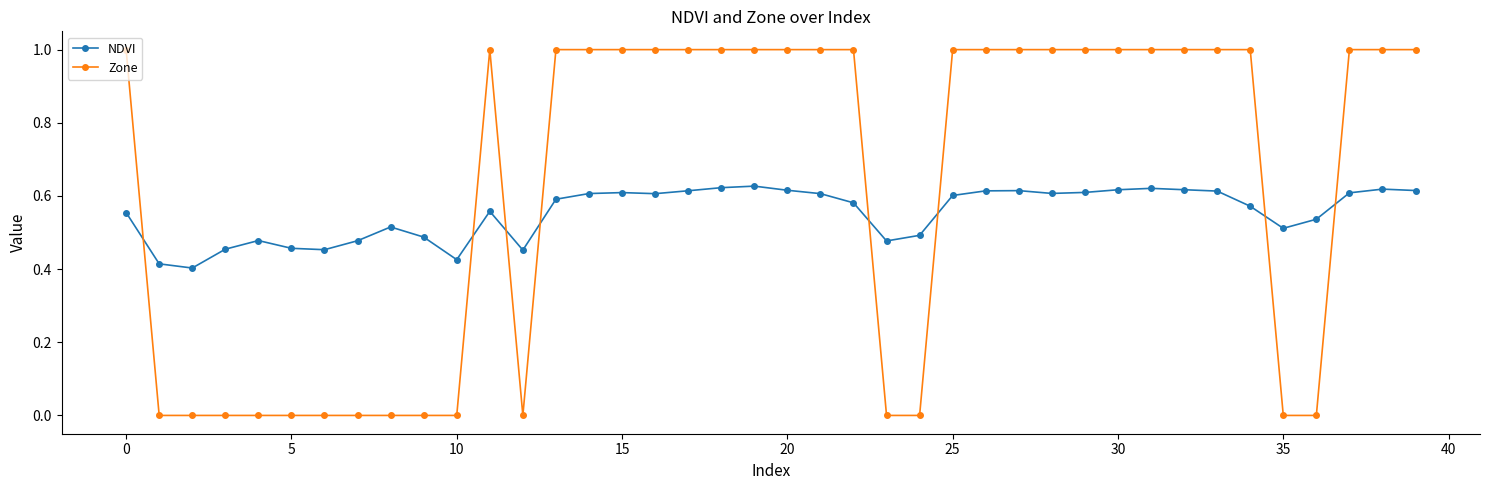

How many NDVI values are between 0 and 1?

40